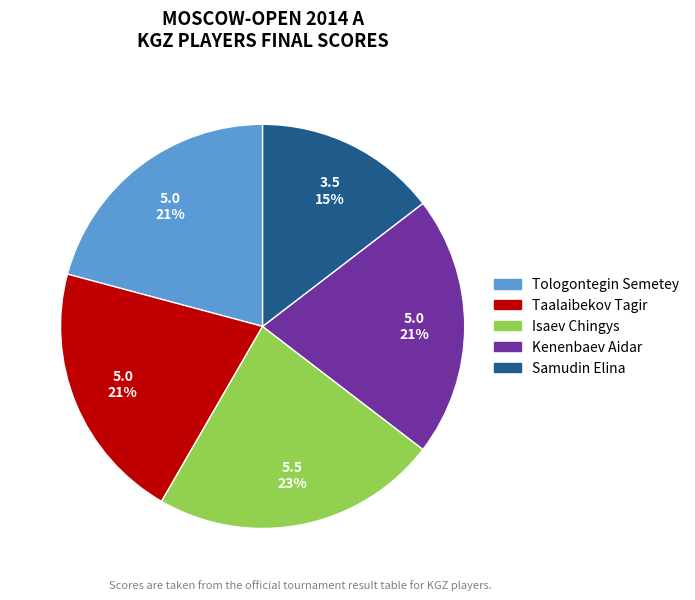

True or false: Isaev Chingys accounts for 17% of the total.

False